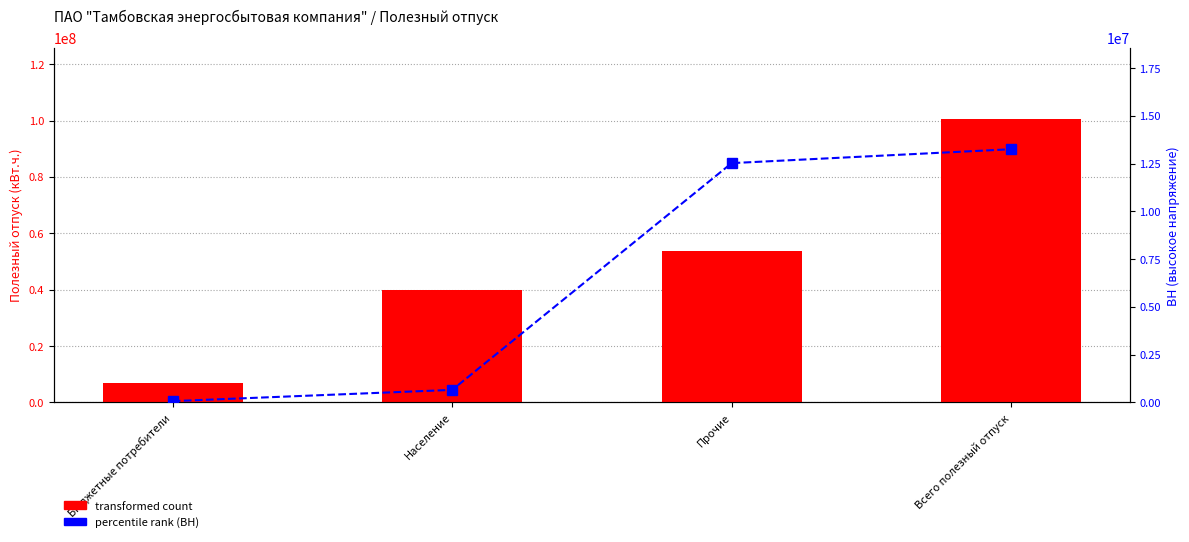

What is the label of the 3rd bar from the left?

Прочие